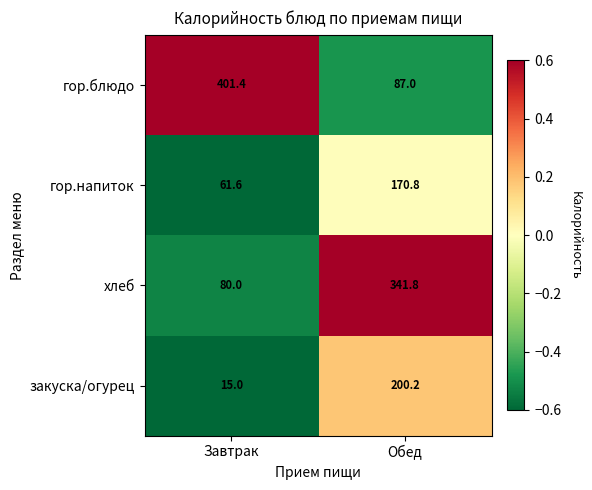

Which series has the widest spread of values?

гор.блюдо